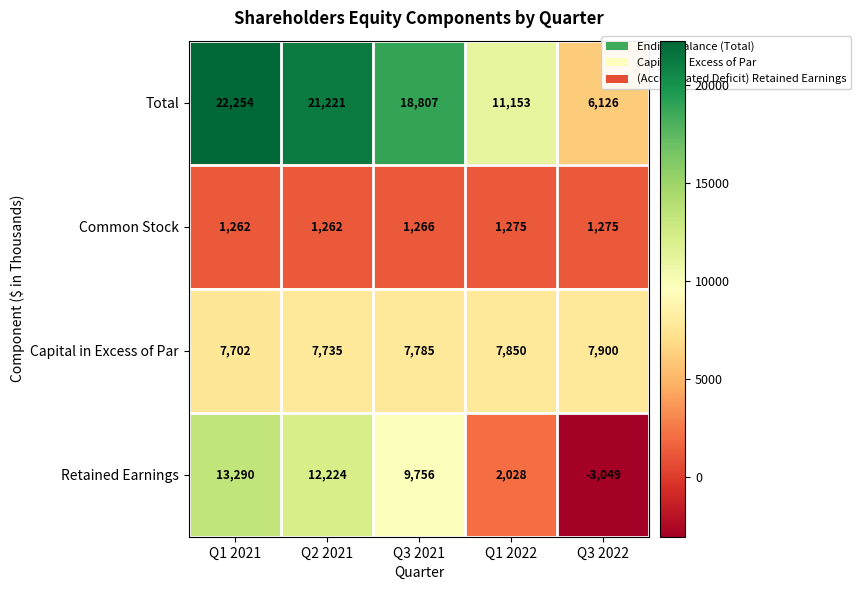

What is the greatest value displayed?

22254